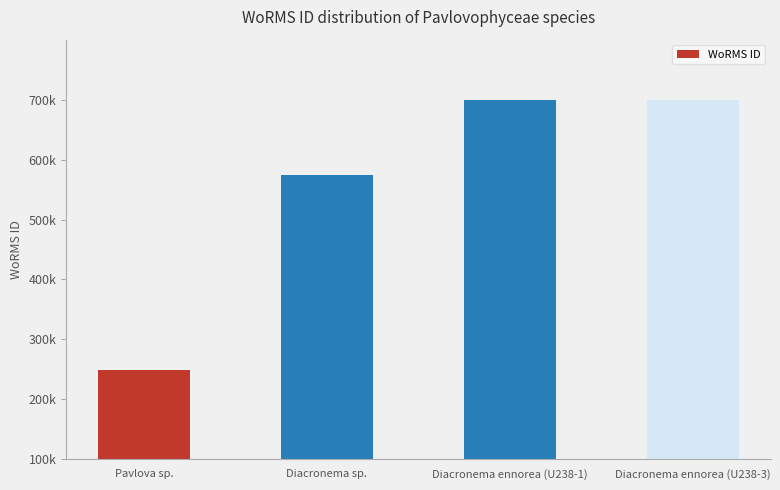

The chart shows a value of 573853 at Diacronema sp.. True or false?

True